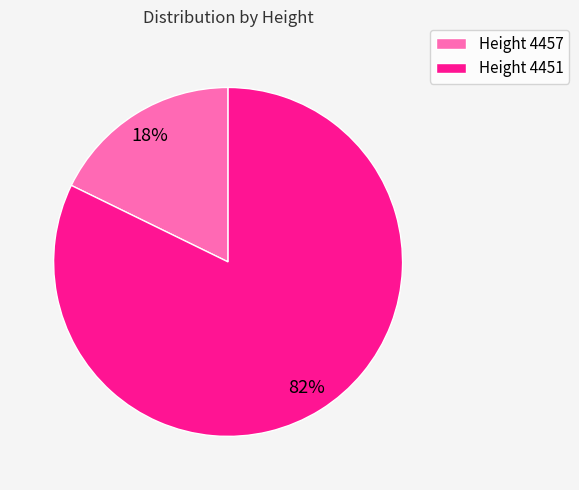

Which category has the smallest portion of the pie?

Height 4457